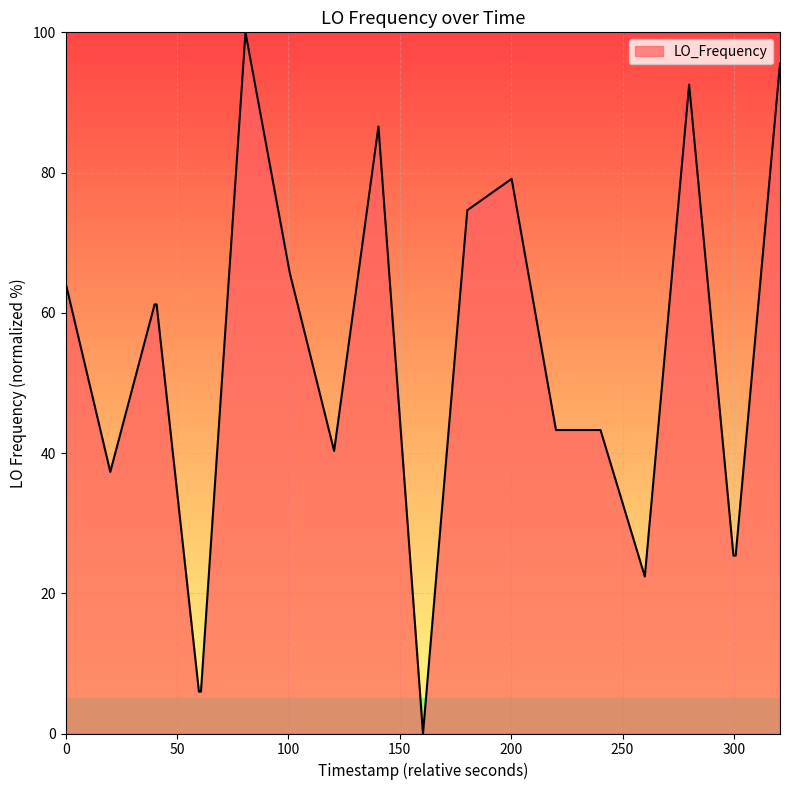

What is the difference between the maximum and minimum values?

100.0